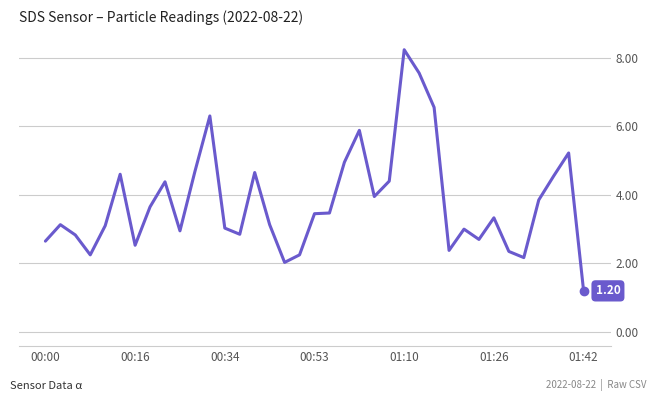

What is the greatest value displayed?

8.2